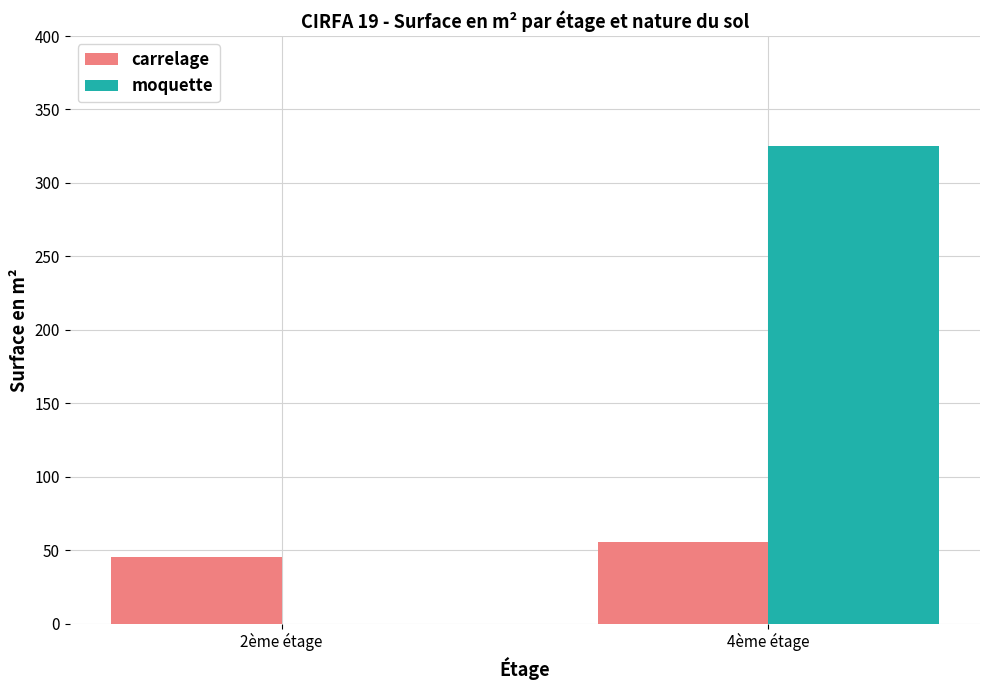

At which category is the sum across all series the highest?

4ème étage